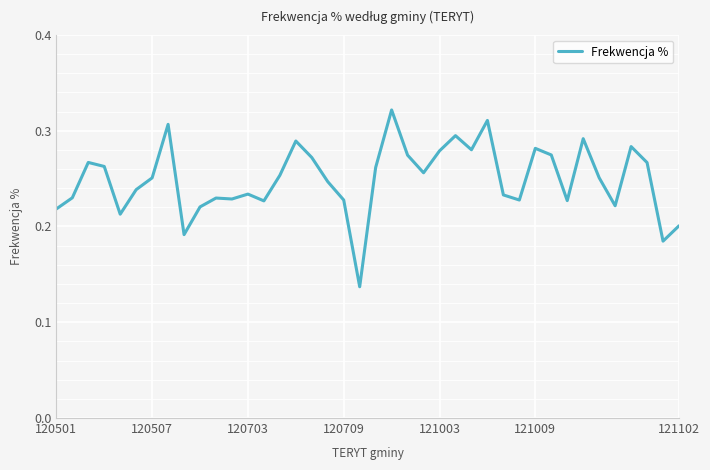

How many lines are shown in the chart?

1